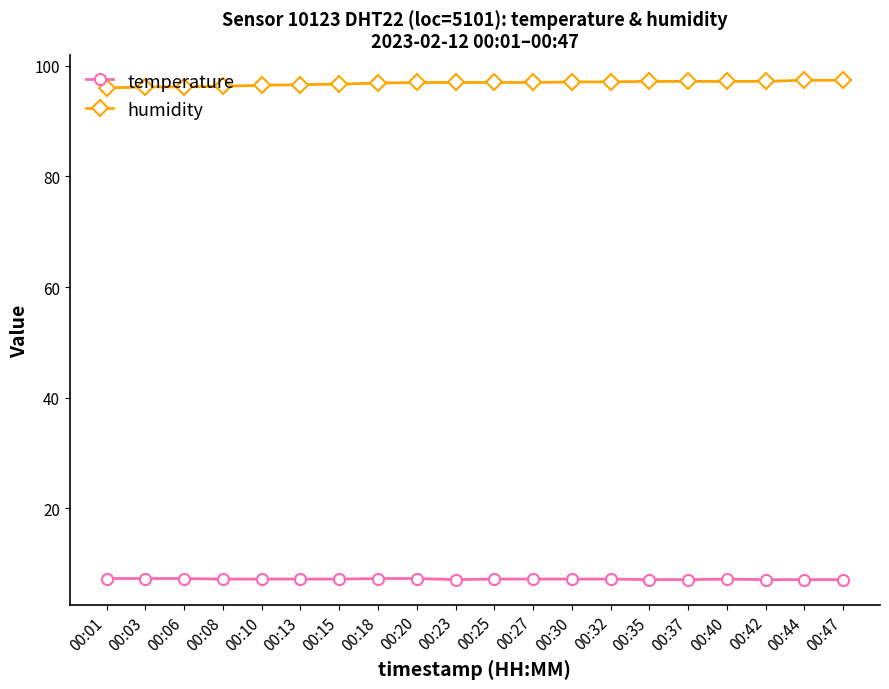

True or false: humidity and temperature intersect in this chart.

False